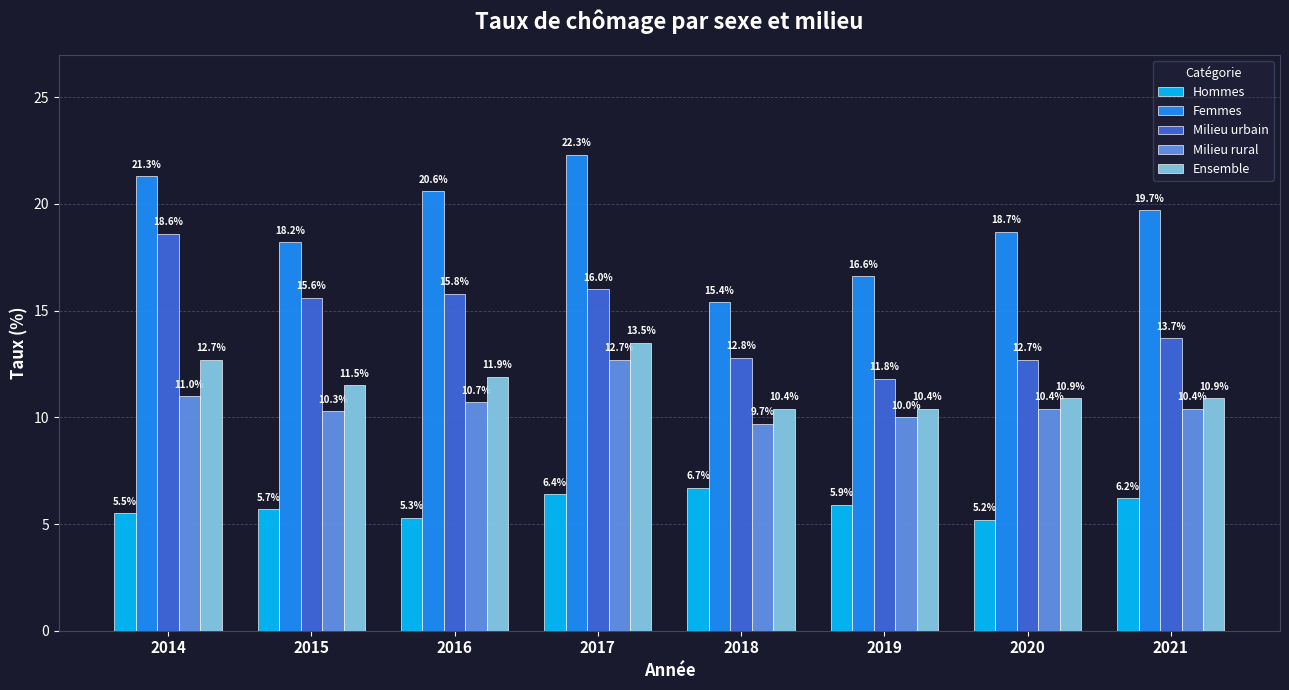

What is the difference between the Milieu urbain values at 2014 and 2016?

2.8